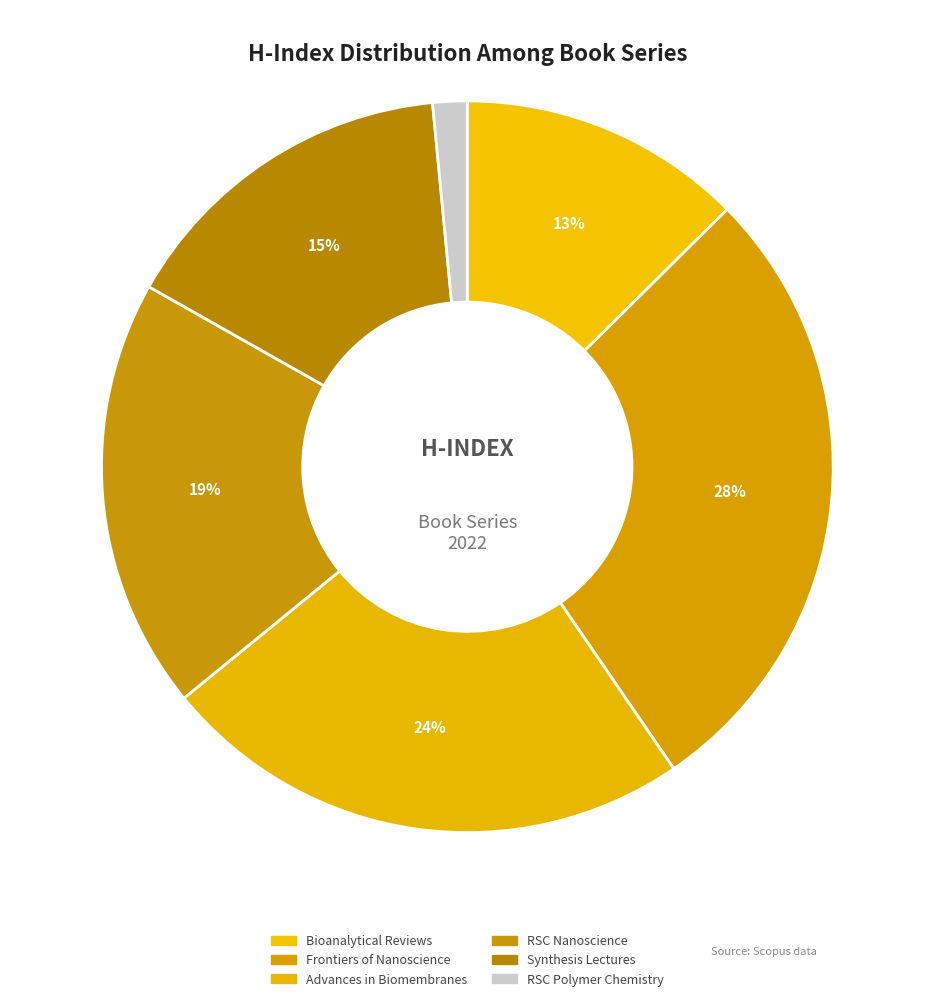

To the nearest percent, what is the difference between the RSC Nanoscience and RSC Polymer Chemistry slice percentages?

18%